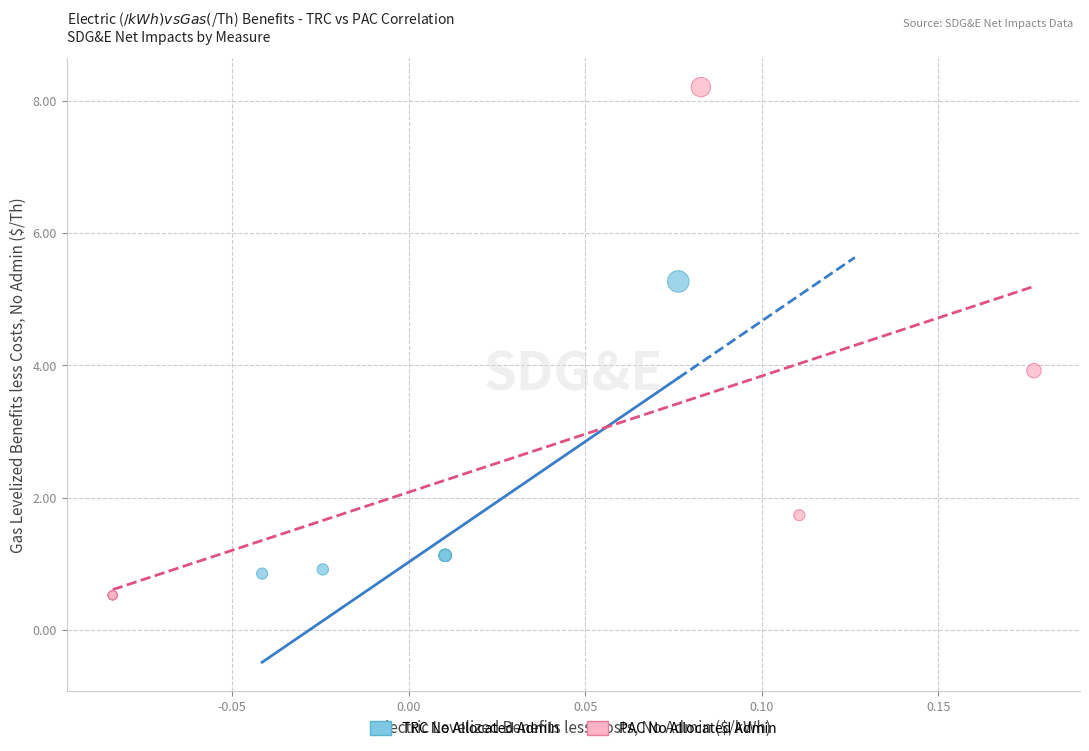

Which series contains the highest Y value?

PAC No Allocated Admin